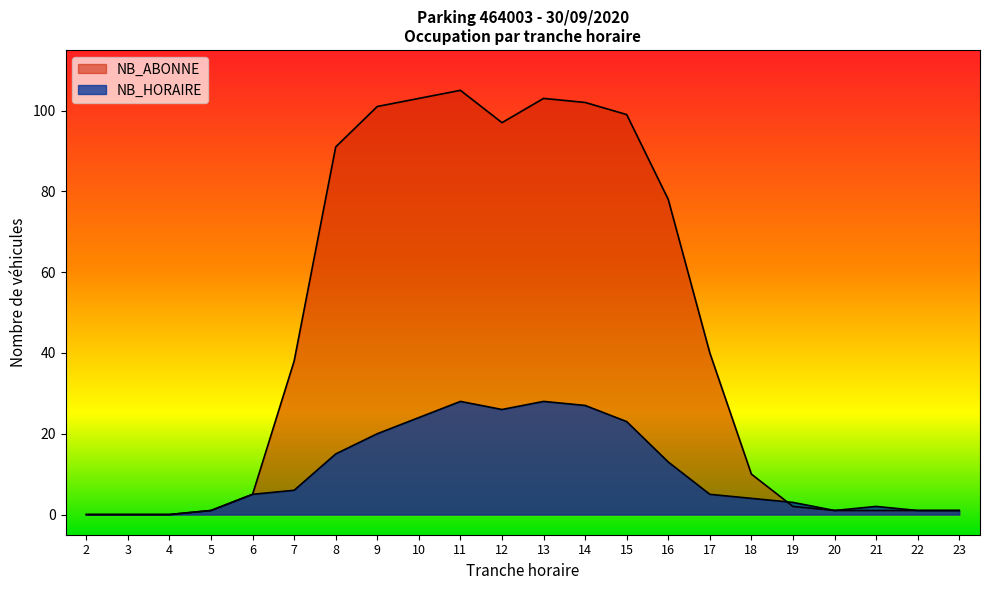

What is the difference between the values at 22 and 9?

100